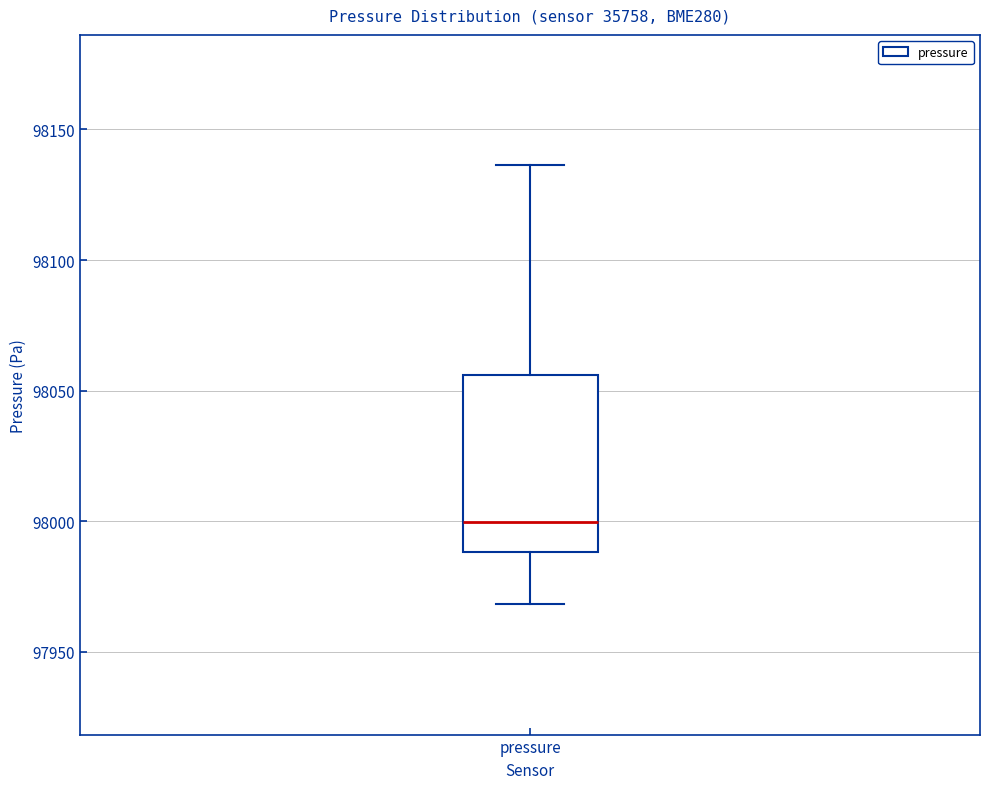

Transcribe this box plot: give where the median line is, the range the box spans, and where the two whiskers end, as read against the y-axis. The values are not printed on the chart, so give them approximately, as read against the axis.

median 98000, box 97990 to 98055, whiskers 97970 to 98135